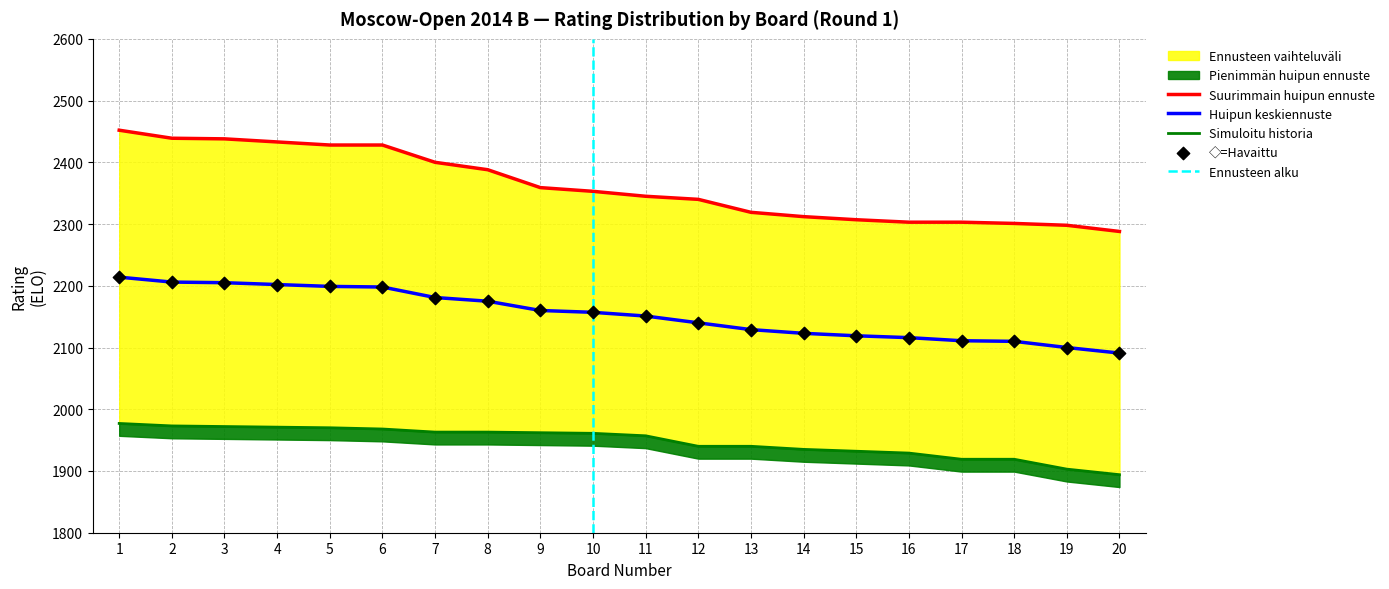

The value of Huipun keskiennuste at 20 is 3497. True or false?

False